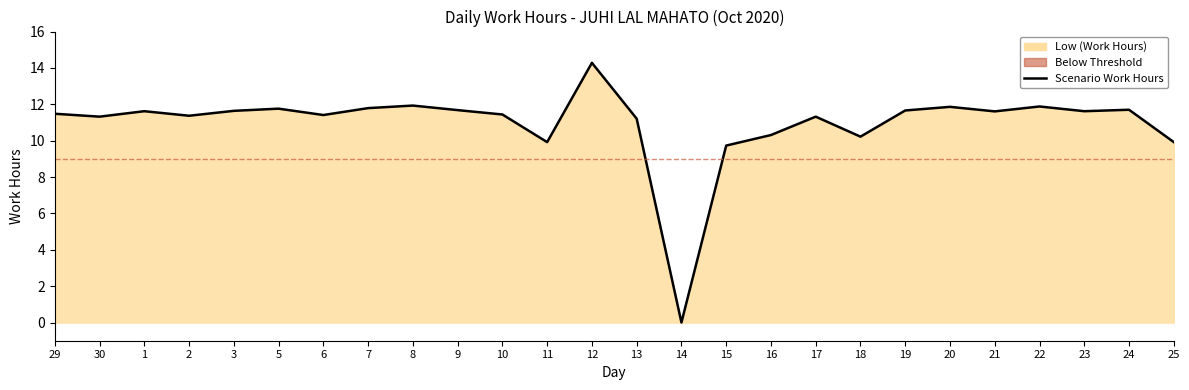

At which label does the data first exceed 11?

29